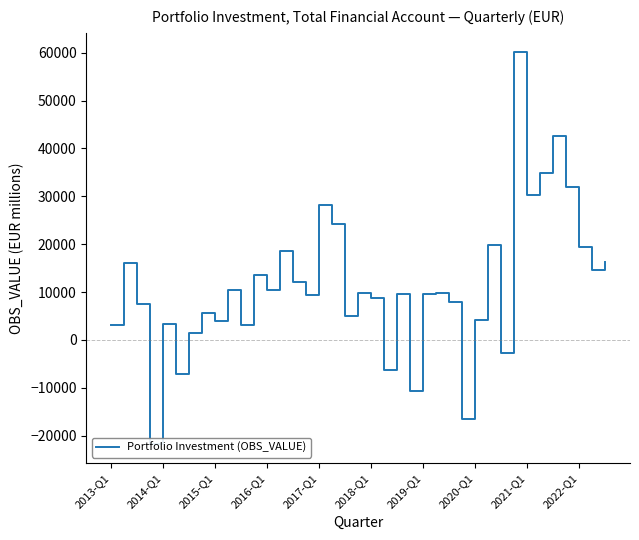

Approximately how many times larger is the value at 10 compared to 20?

0.3